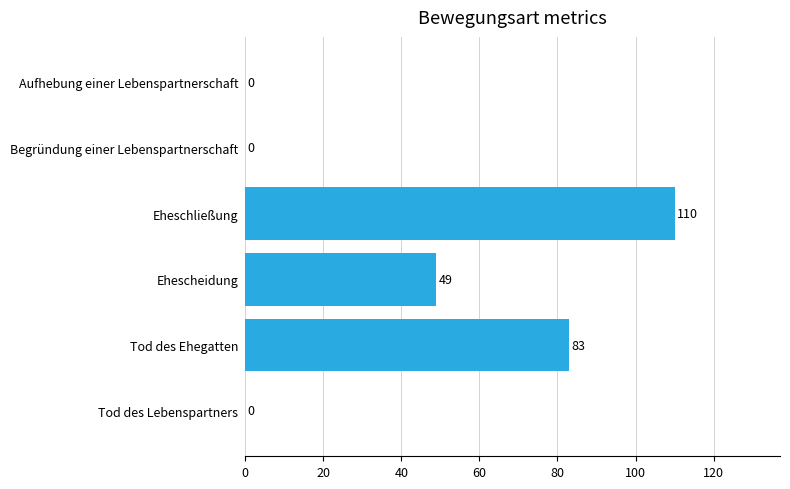

Reading top to bottom, what are all the values shown in this chart?

Aufhebung einer Lebenspartnerschaft=0	Begründung einer Lebenspartnerschaft=0	Eheschließung=110	Ehescheidung=49	Tod des Ehegatten=83	Tod des Lebenspartners=0